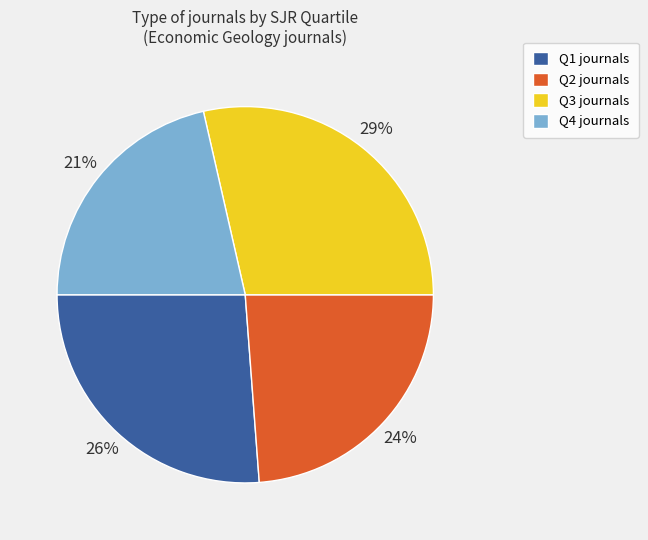

Which slice is the smallest?

Q4